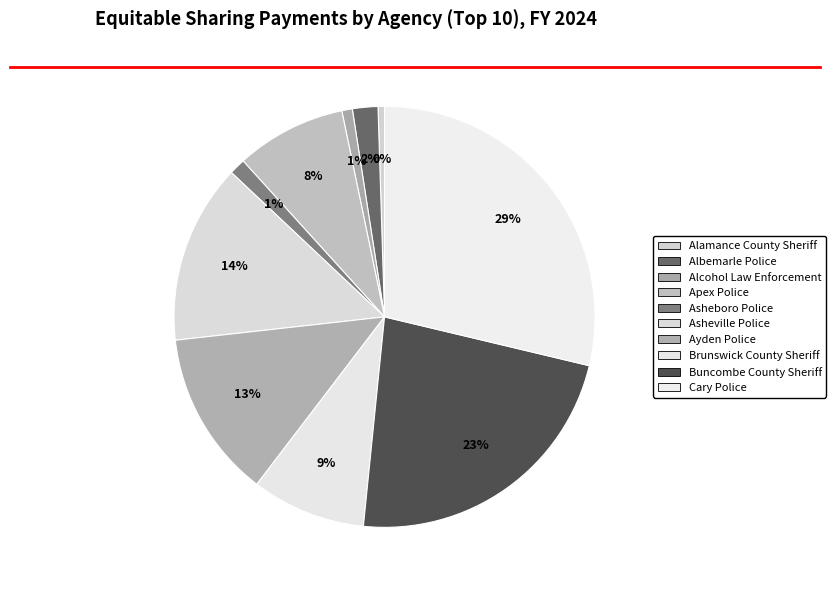

Count the number of slices in the pie.

10